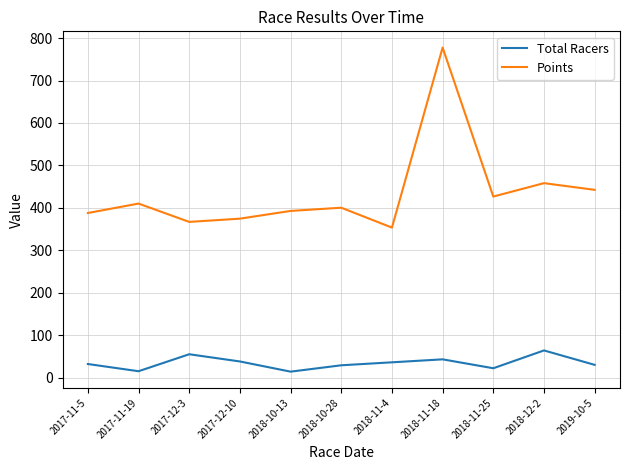

Count the number of categories in the chart.

11